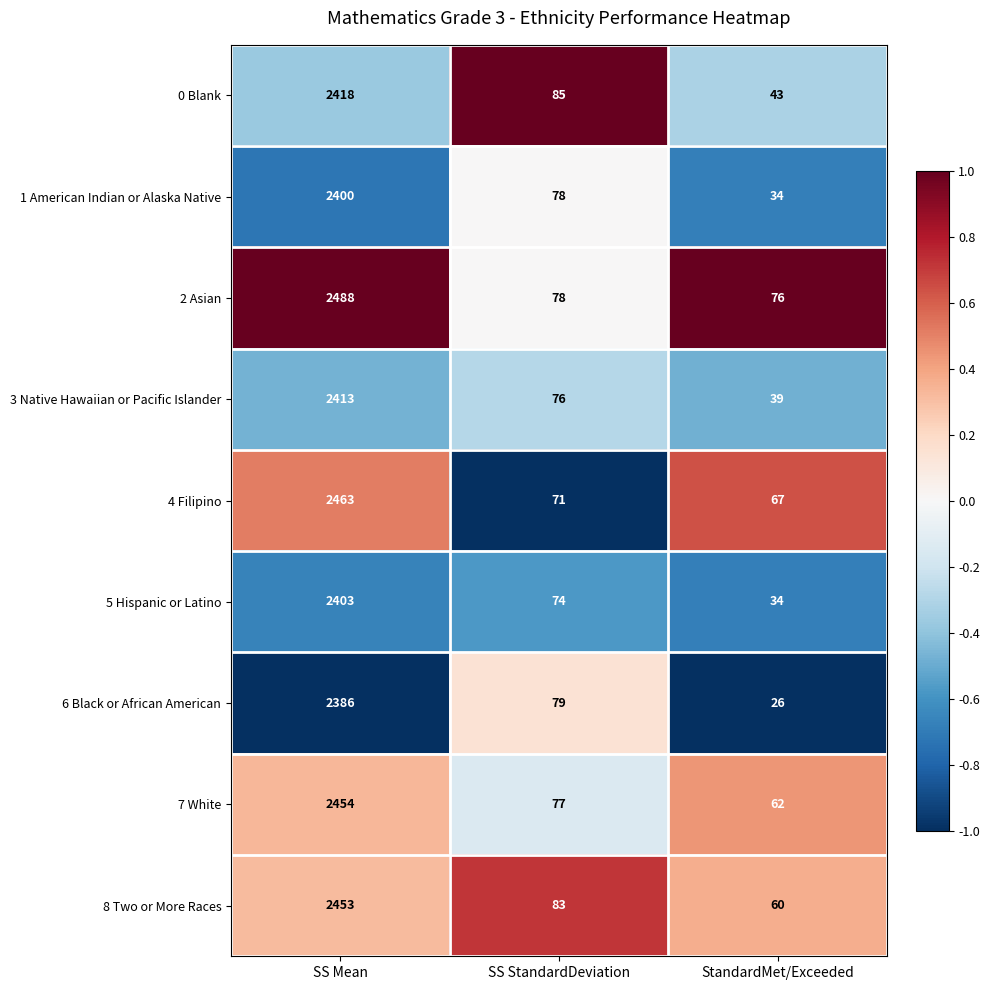

Is the value of 6 Black or African American at StandardMet/Exceeded greater than the value of 8 Two or More Races at SS StandardDeviation?

No